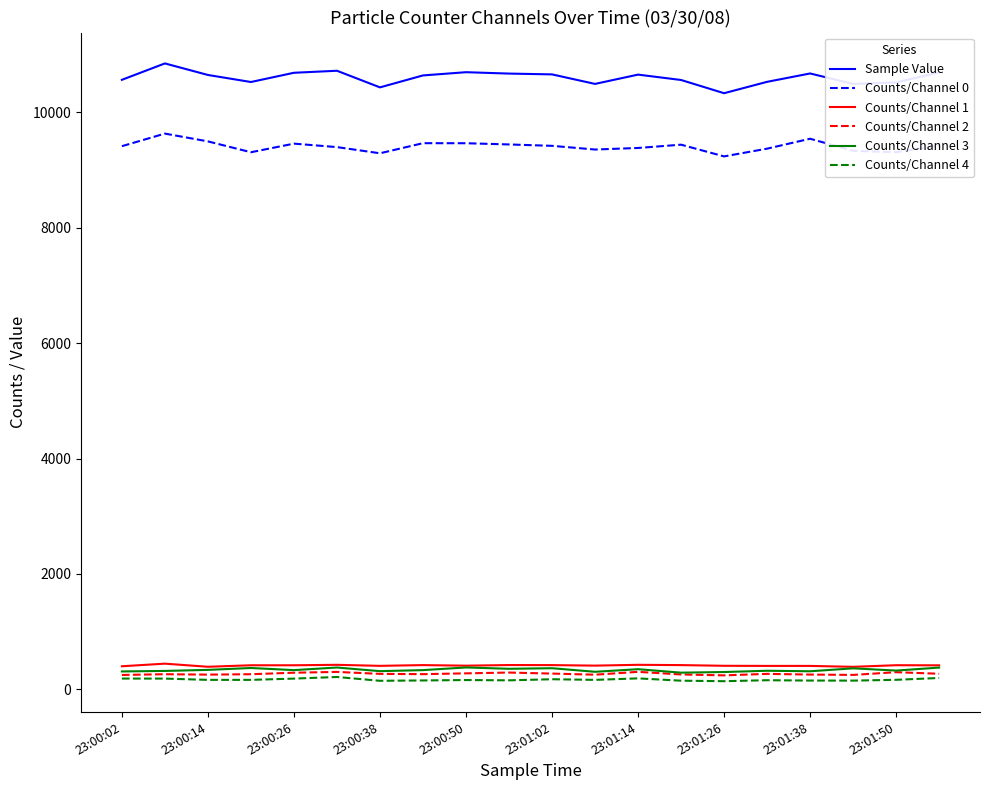

Which series has the largest total across all categories?

Sample Value